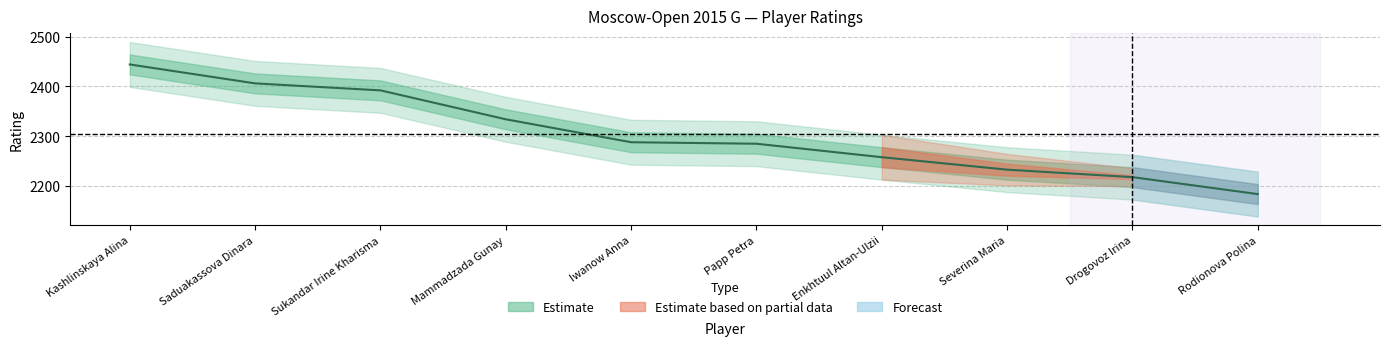

Count the number of values greater than 2288.

4